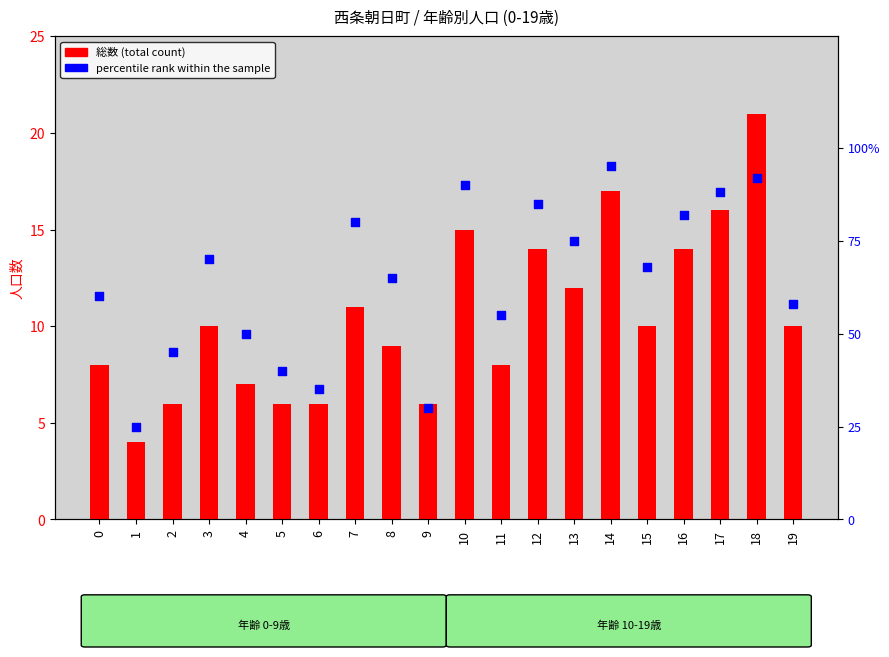

Which series reaches the maximum Y coordinate?

percentile rank within the sample